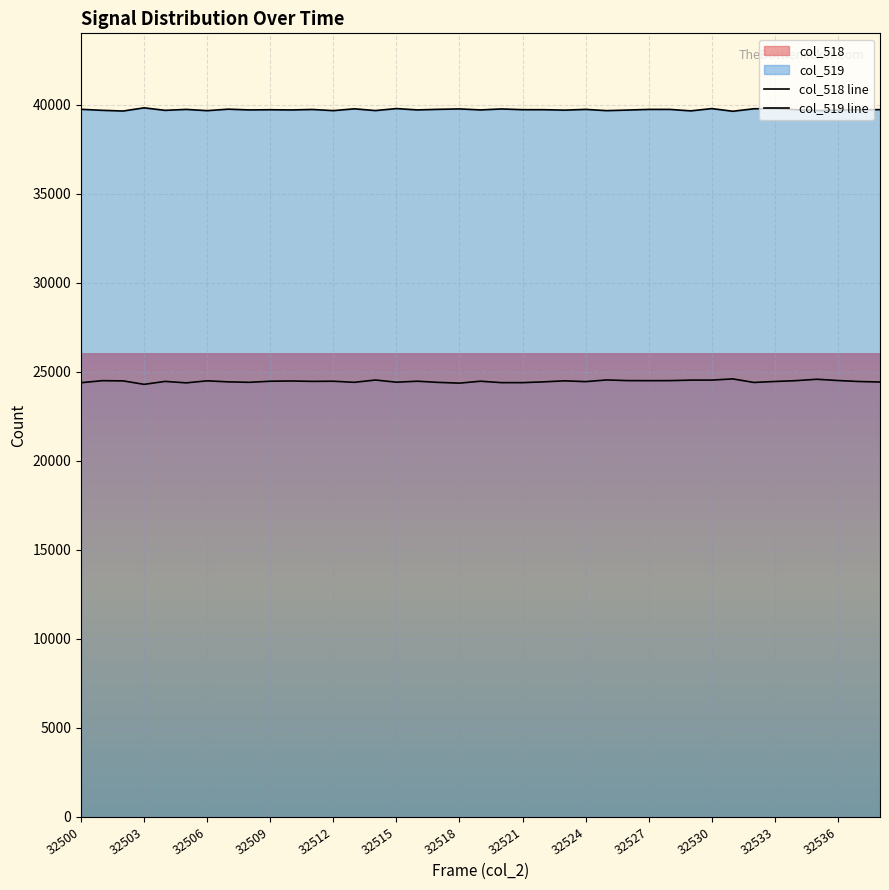

What is the average value of the col_518 line series?

24459